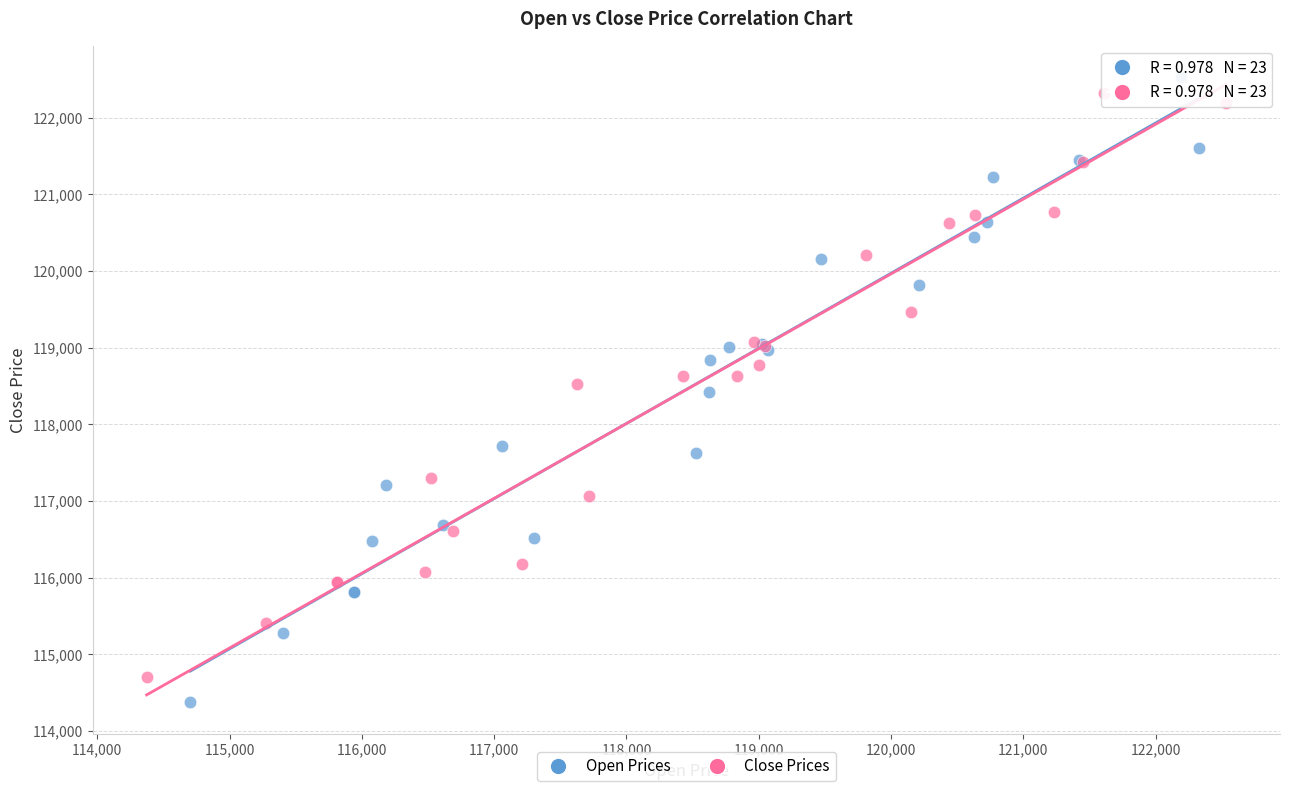

Which series reaches the minimum Y coordinate?

Open Prices